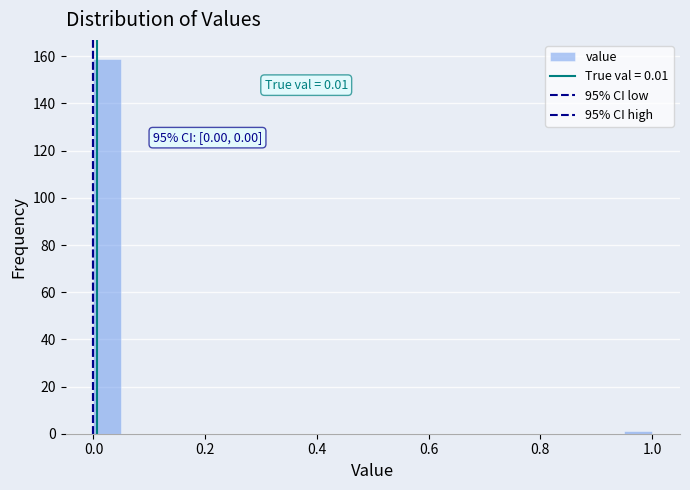

Read against the x-axis, roughly where is the centre of the tallest bar?

0.02